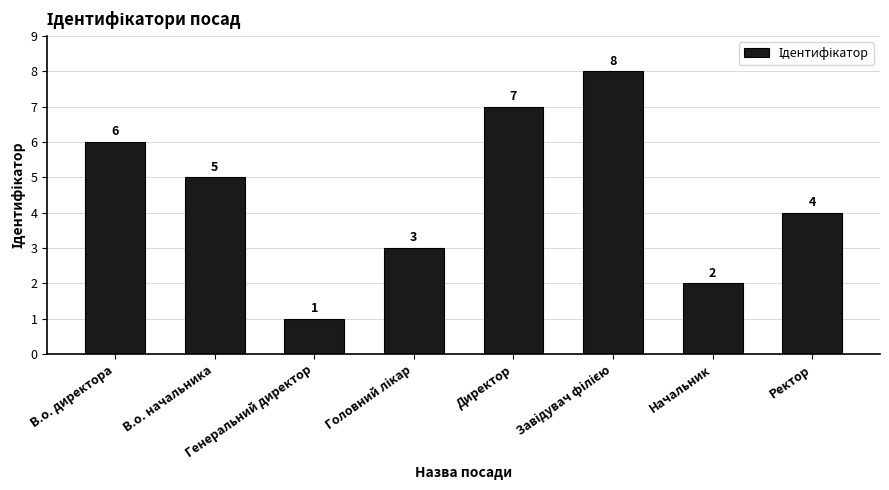

What is the sum of all values?

36